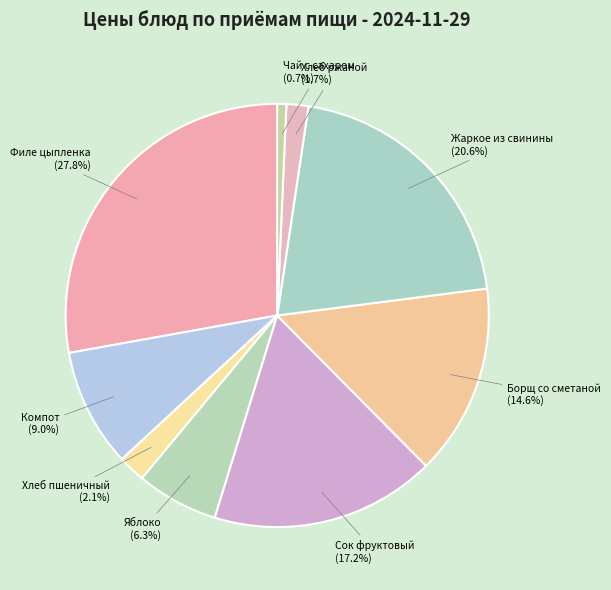

What is the largest slice in the pie chart?

Филе цыпленка